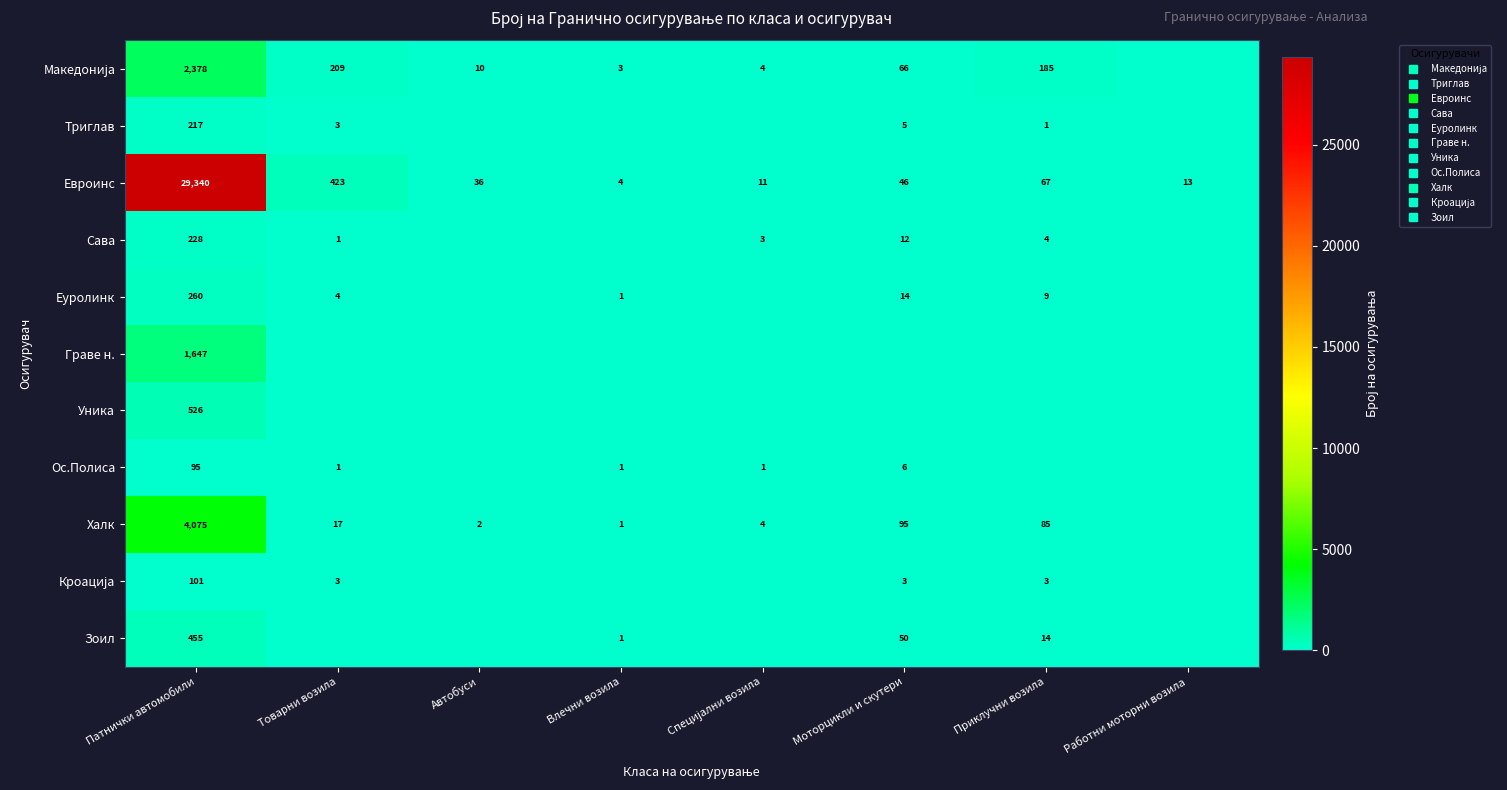

The value of Ос.Полиса at Патнички автомобили is 95. True or false?

True